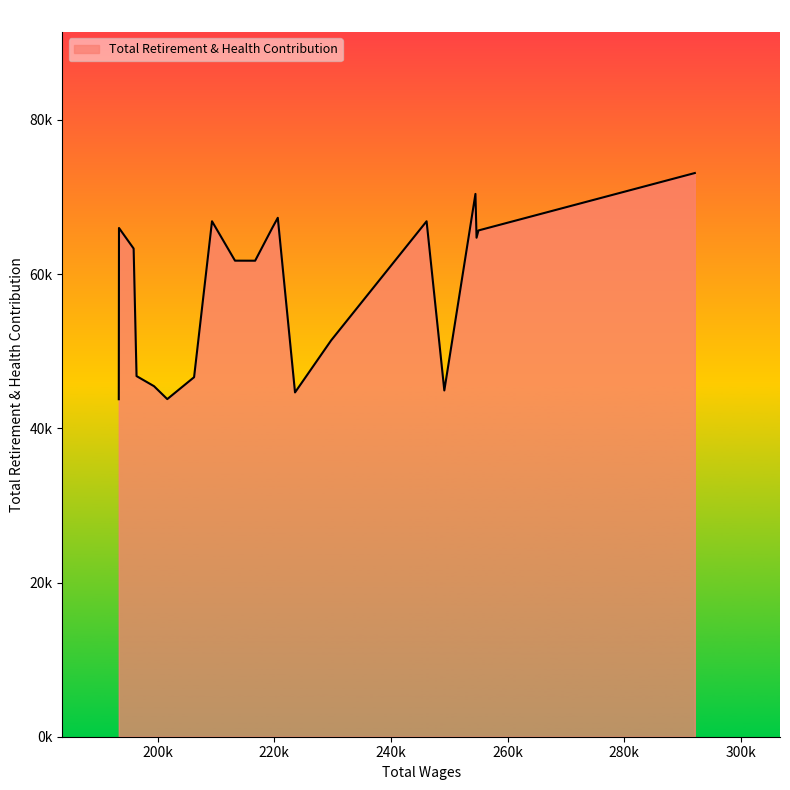

Is this an area chart (filled region under the line)?

Yes